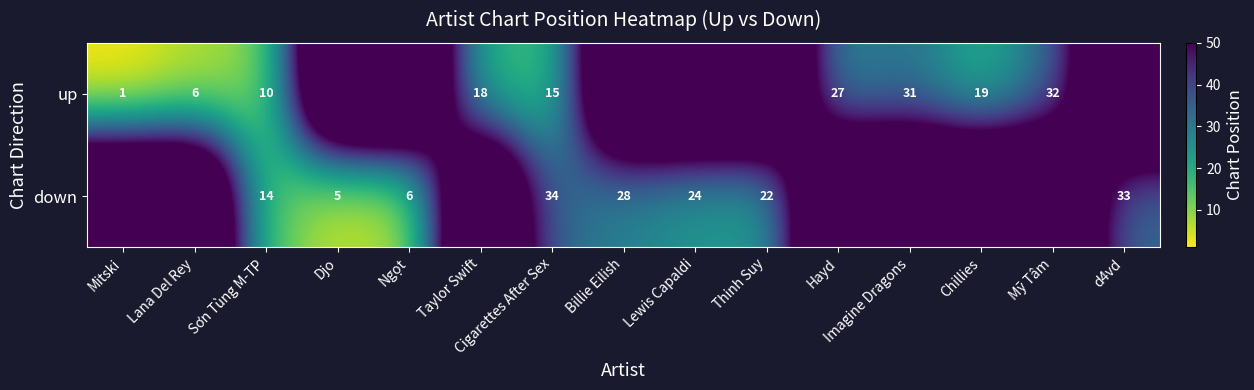

Is it true that down equals 5 at Djo?

True